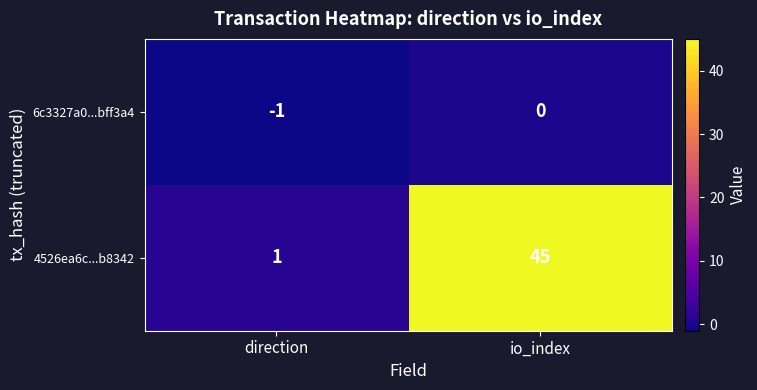

At which label is 4526ea6c...b8342 closest to 23?

direction